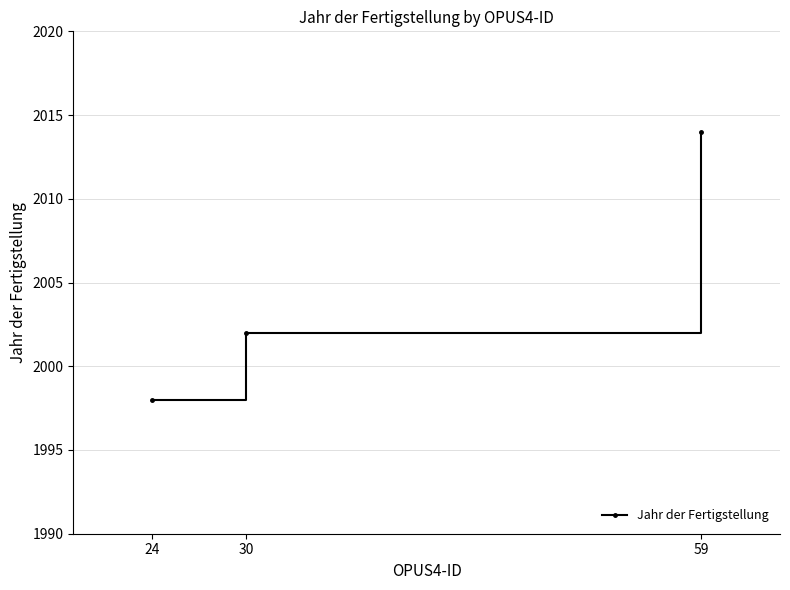

What is the value of the 1st point from the left?

1998